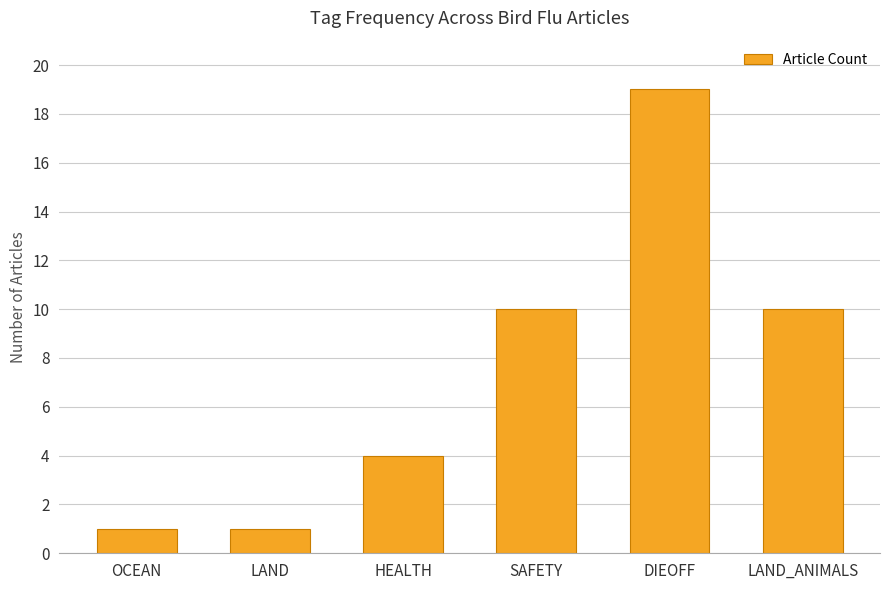

What is the change in value from HEALTH to LAND_ANIMALS?

+6